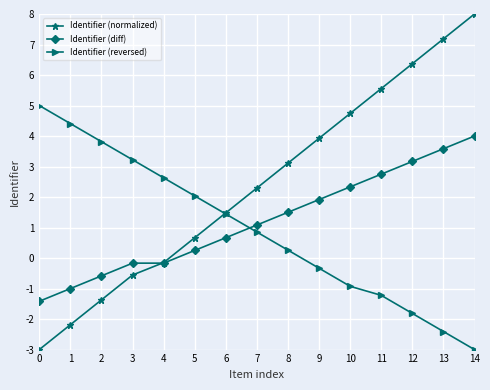

What is the total value across all series at 4?

2.3